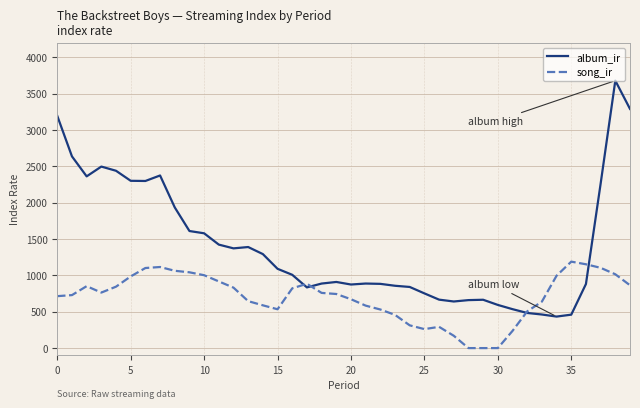

How many times do song_ir and album_ir cross each other?

4